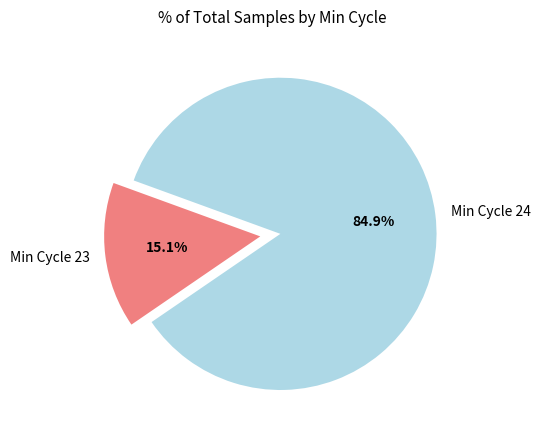

Rank the categories by value from lowest to highest.

Min Cycle 23, Min Cycle 24